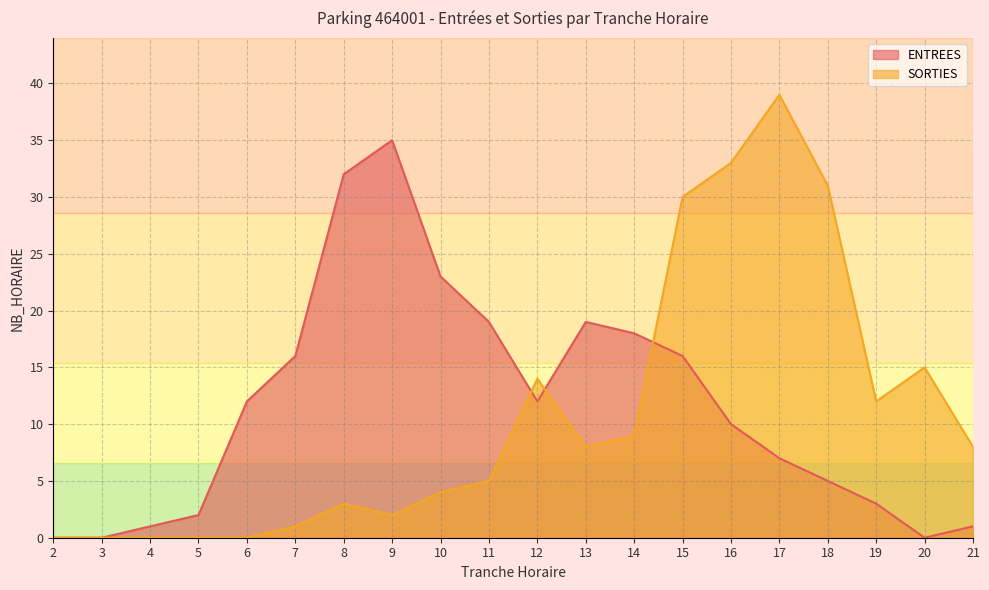

True or false: ENTREES has a value of 21 at 12.

False